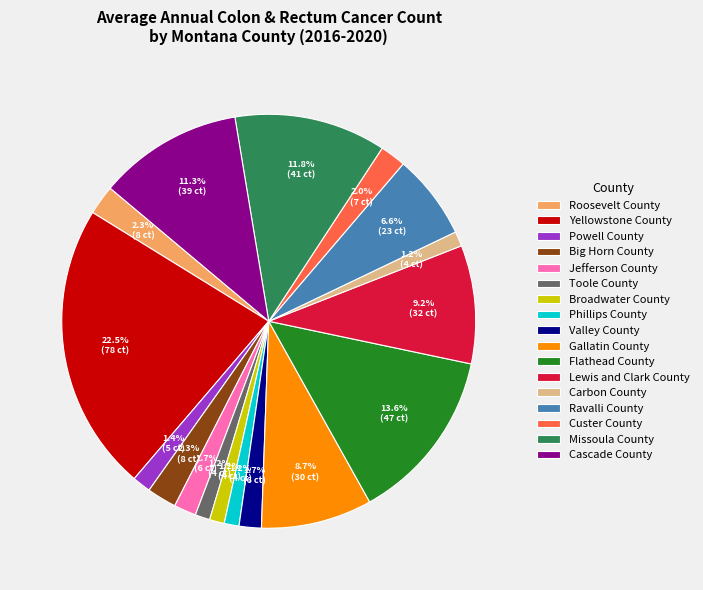

What is the largest slice in the pie chart?

Yellowstone County